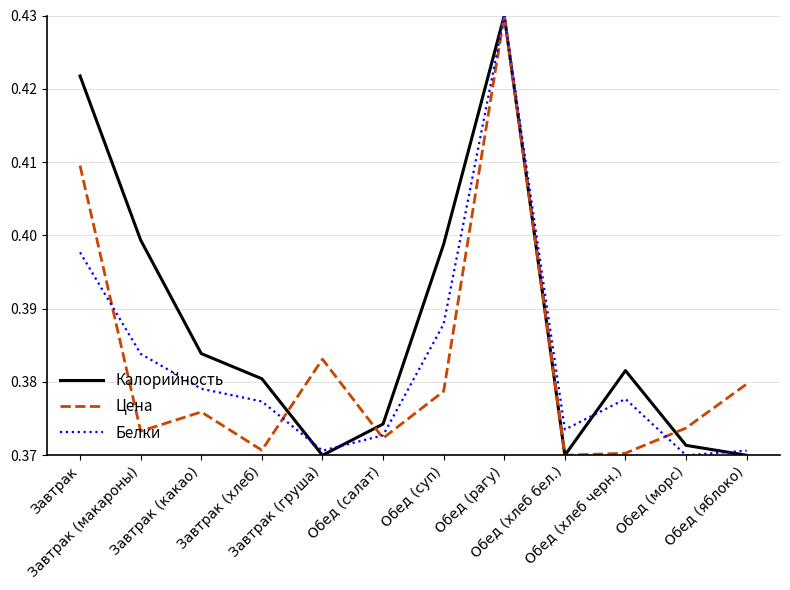

Which series has the largest total across all categories?

Калорийность